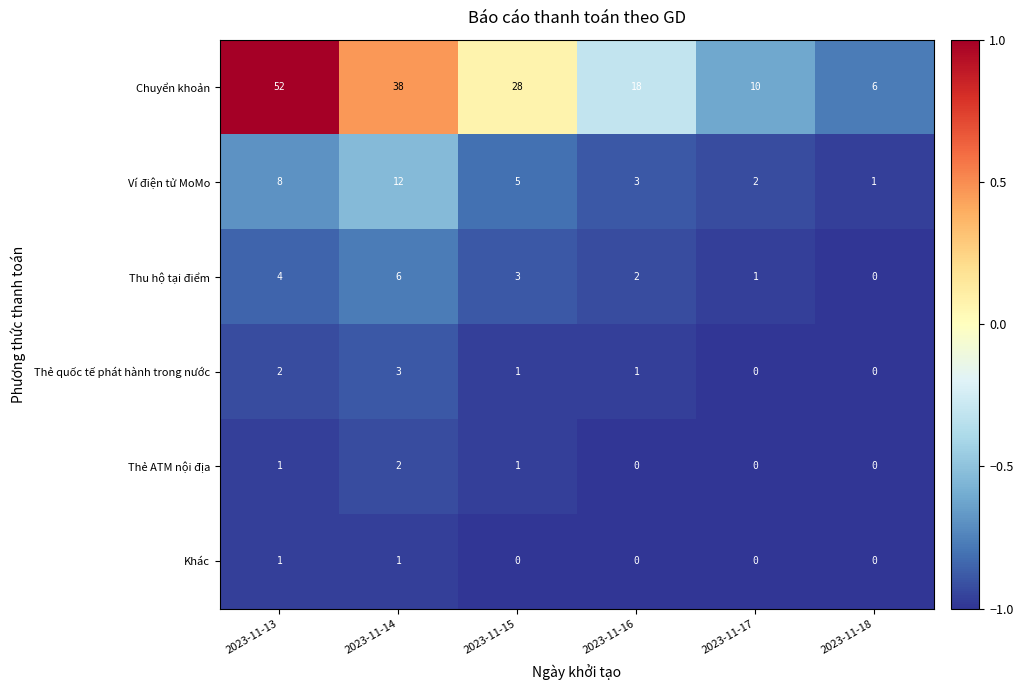

Between 2023-11-14 and 2023-11-15, which series saw the biggest shift?

Chuyển khoản